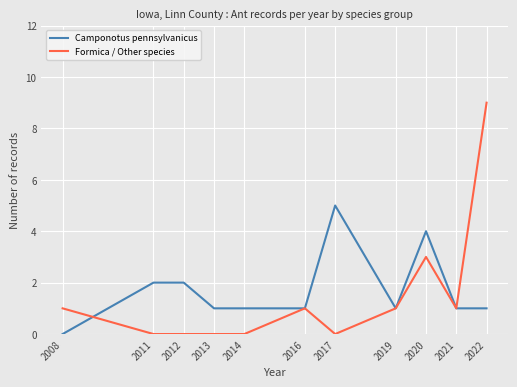

What is the greatest value displayed?

9